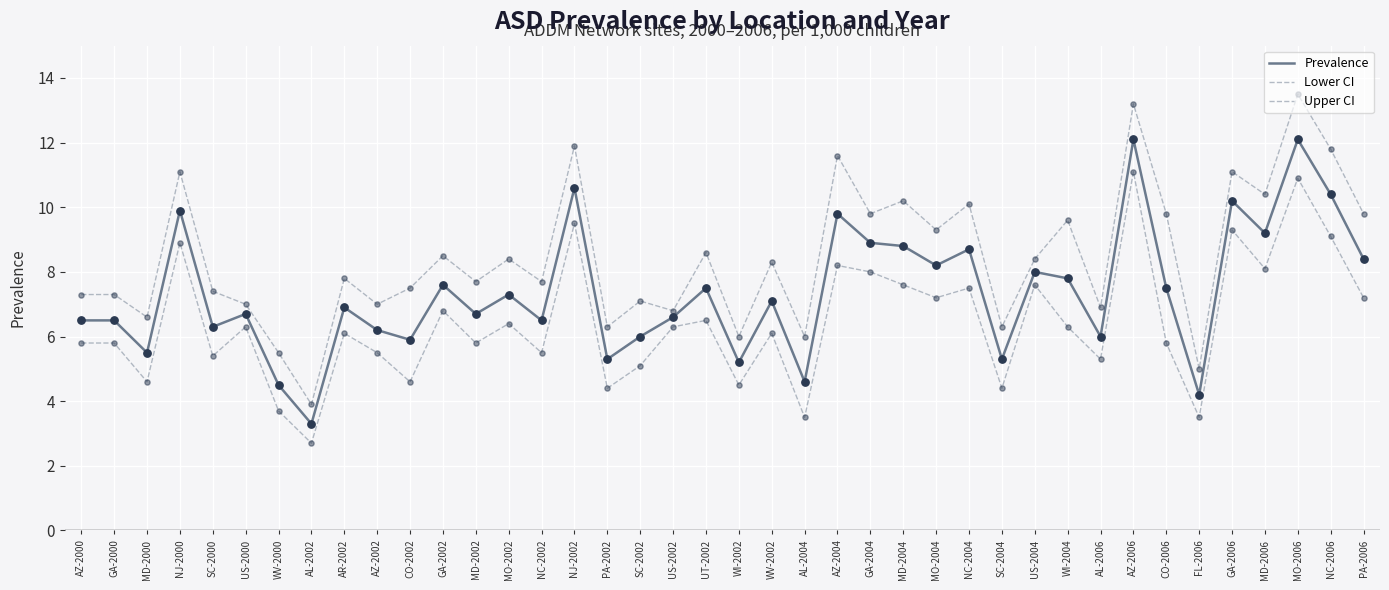

Is this an area chart (filled region under the line)?

No